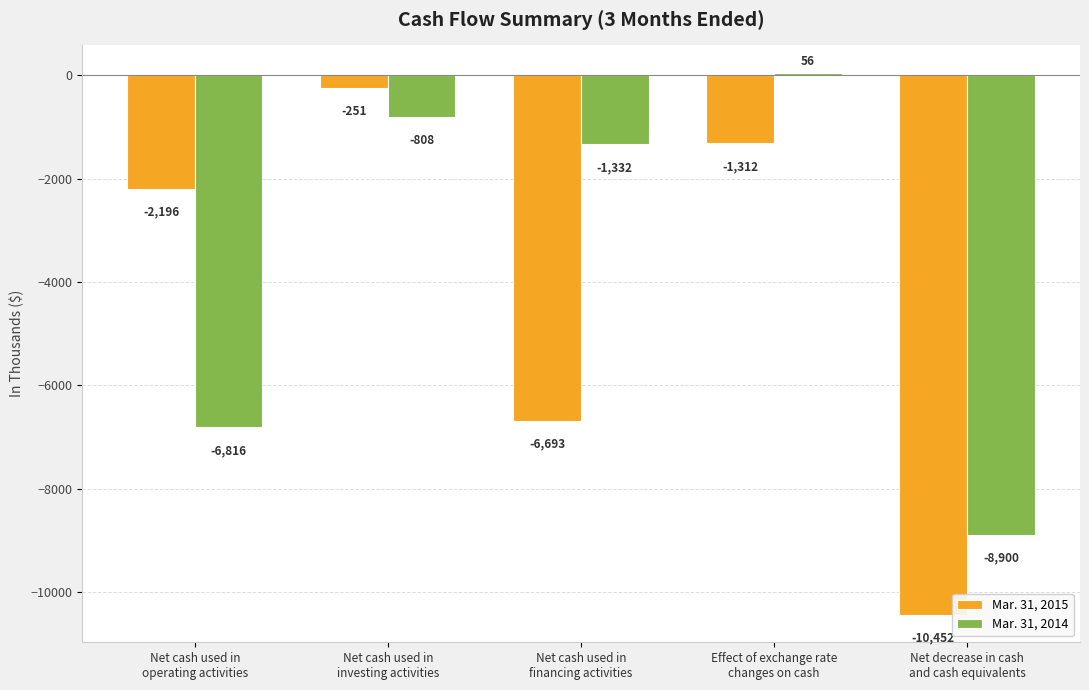

Which series has the largest total across all categories?

Mar. 31, 2014